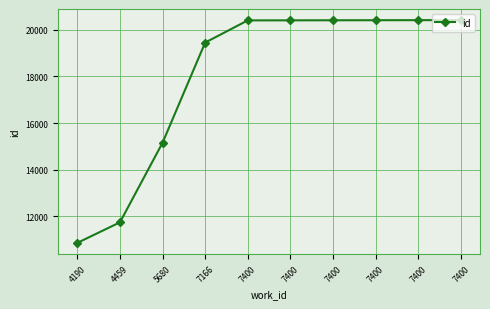

How many categories are shown in the chart?

10